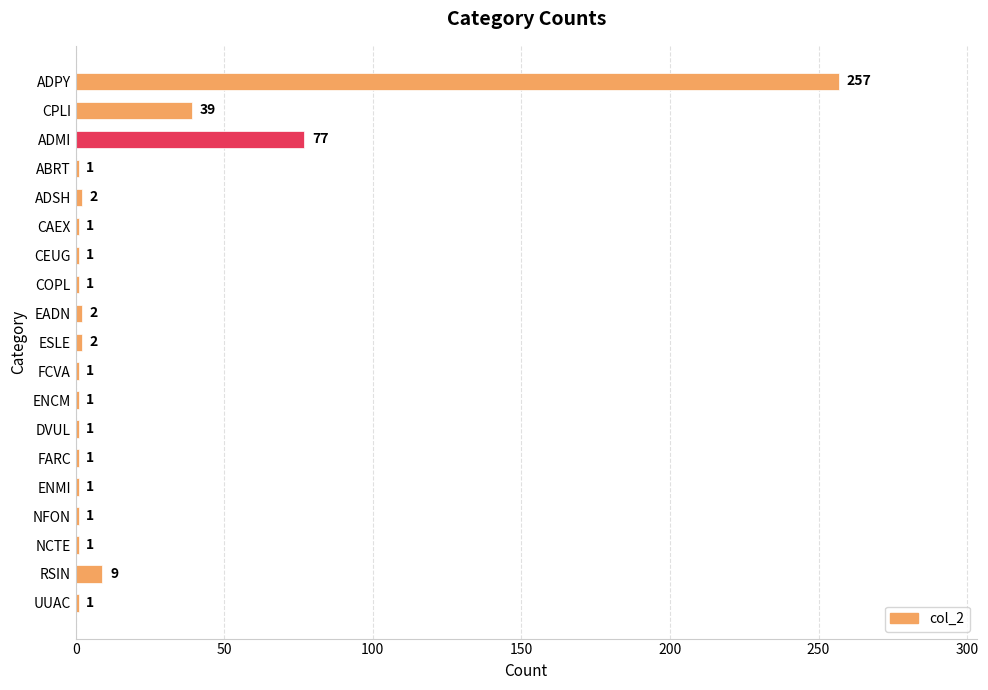

Reading top to bottom, transcribe all the data shown in this chart.

ADPY=257	CPLI=39	ADMI=77	ABRT=1	ADSH=2	CAEX=1	CEUG=1	COPL=1	EADN=2	ESLE=2	FCVA=1	ENCM=1	DVUL=1	FARC=1	ENMI=1	NFON=1	NCTE=1	RSIN=9	UUAC=1